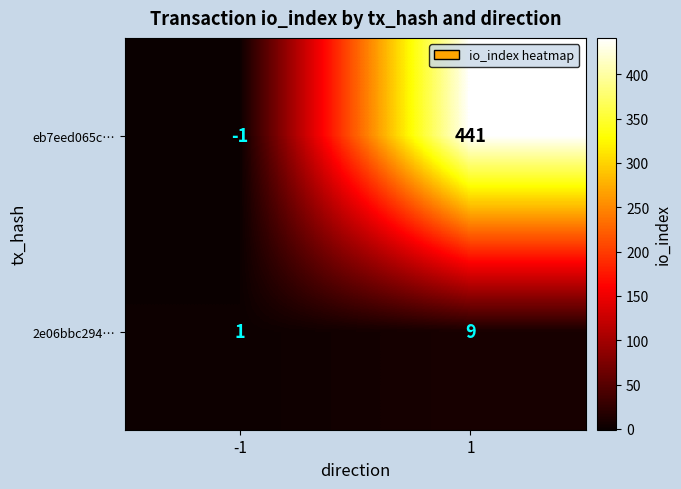

What is the greatest value displayed?

441